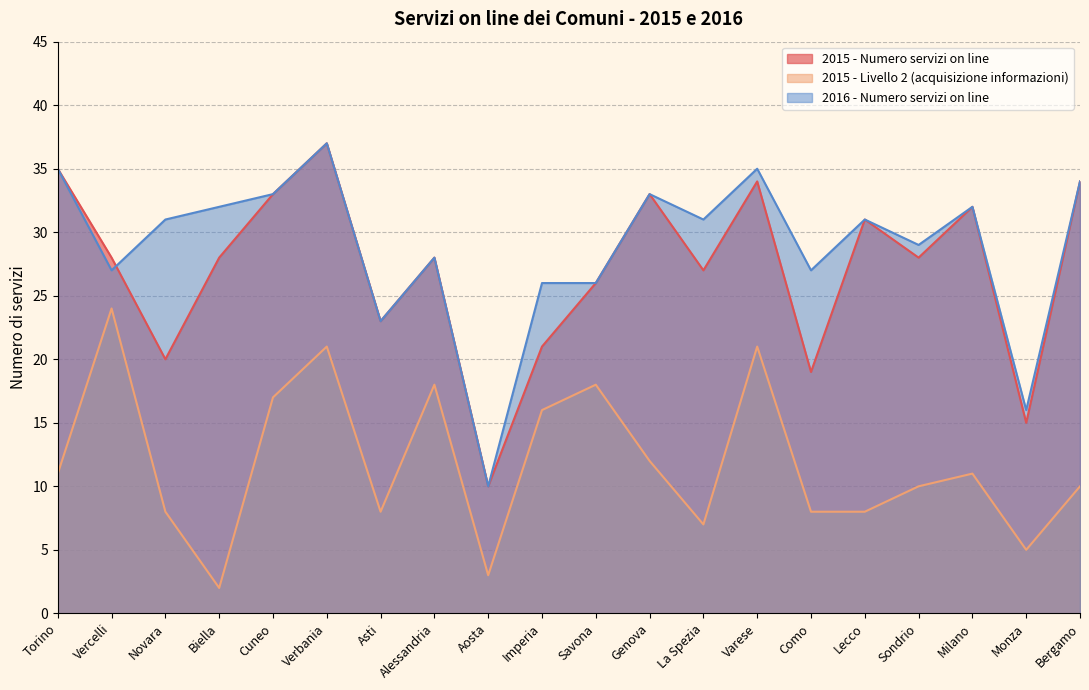

The 2016 - Numero servizi on line series shows 27 at Como. True or false?

True